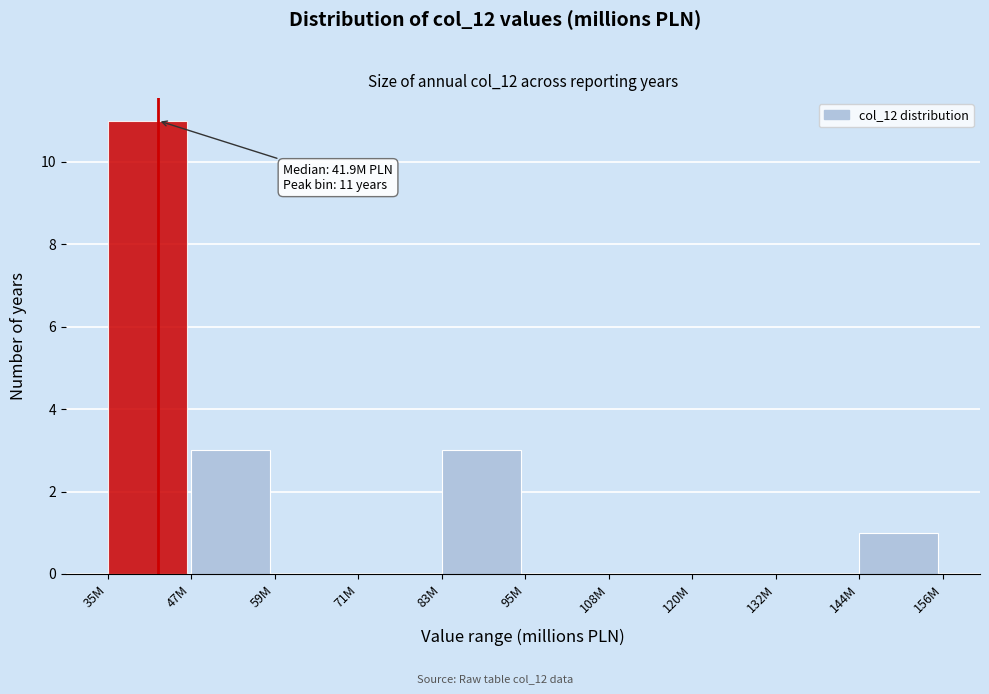

Reading left to right, transcribe all the data shown in this chart.

35M=11	47M=3	59M=0	71M=0	83M=3	95M=0	108M=0	120M=0	132M=0	144M=1